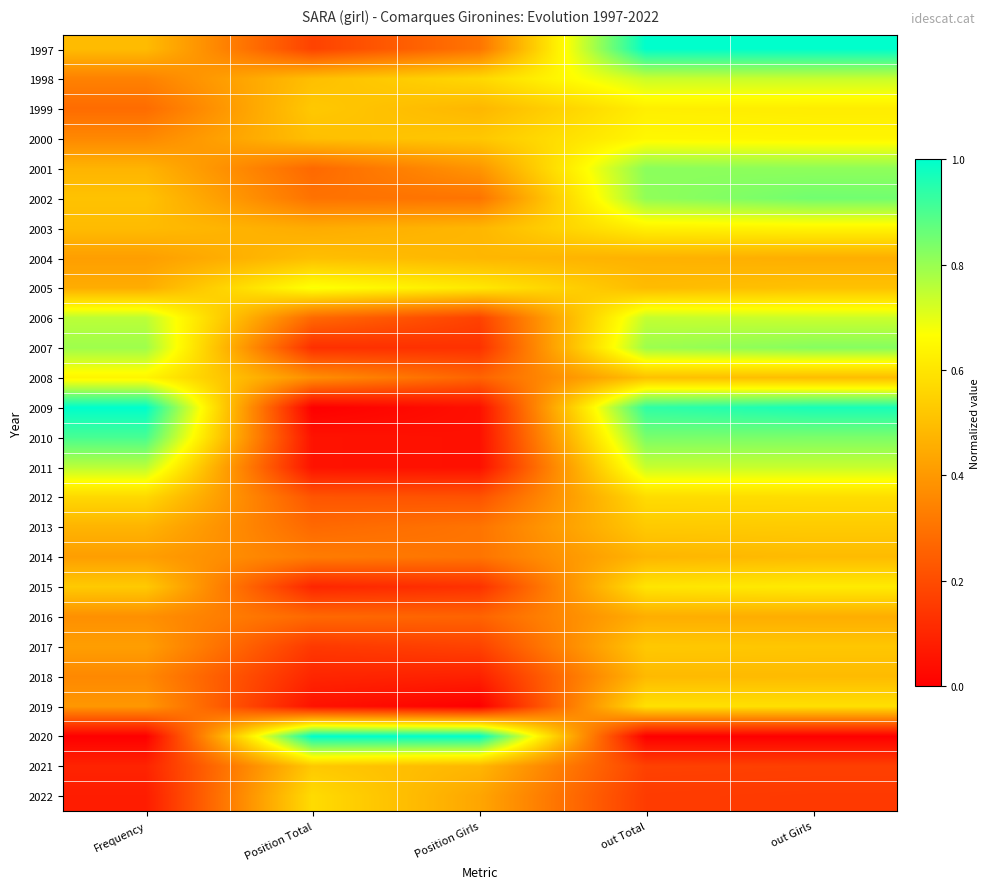

List the series in order of their peak value, highest first.

1997, 2009, 2020, 2010, 2002, 2007, 2001, 2006, 2011, 1998, 2005, 2000, 2008, 2003, 1999, 2015, 2019, 2012, 2022, 2013, 2017, 2021, 2004, 2014, 2018, 2016